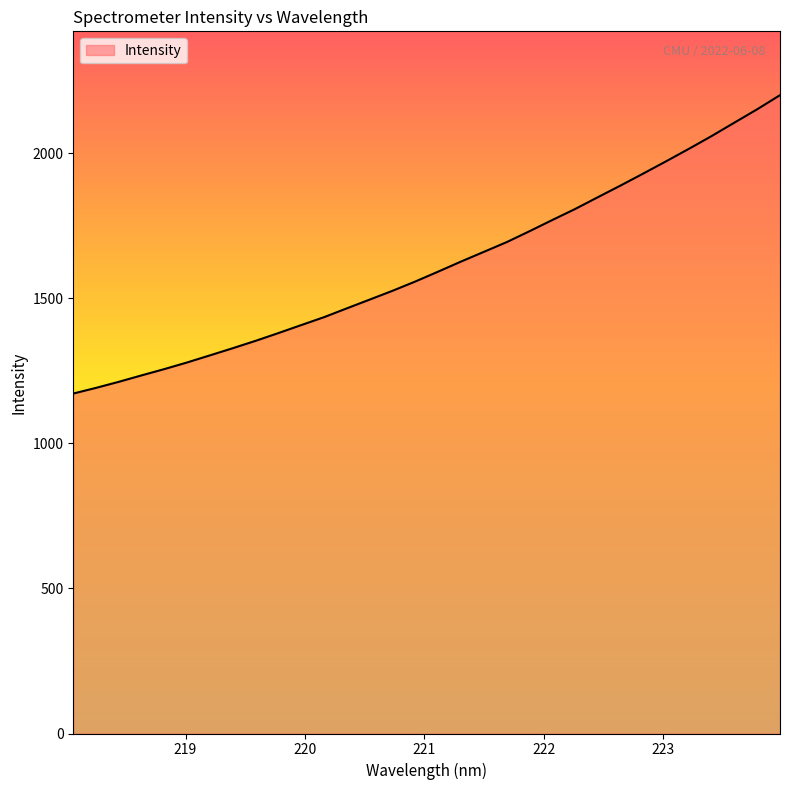

What is the difference between the maximum and minimum values?

1028.7